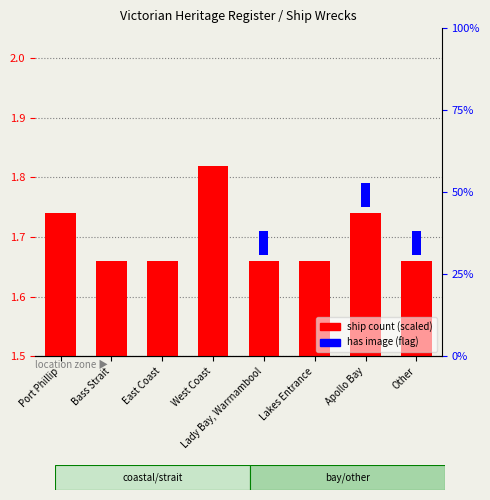

Are the bars grouped side by side (vs. stacked)?

Yes